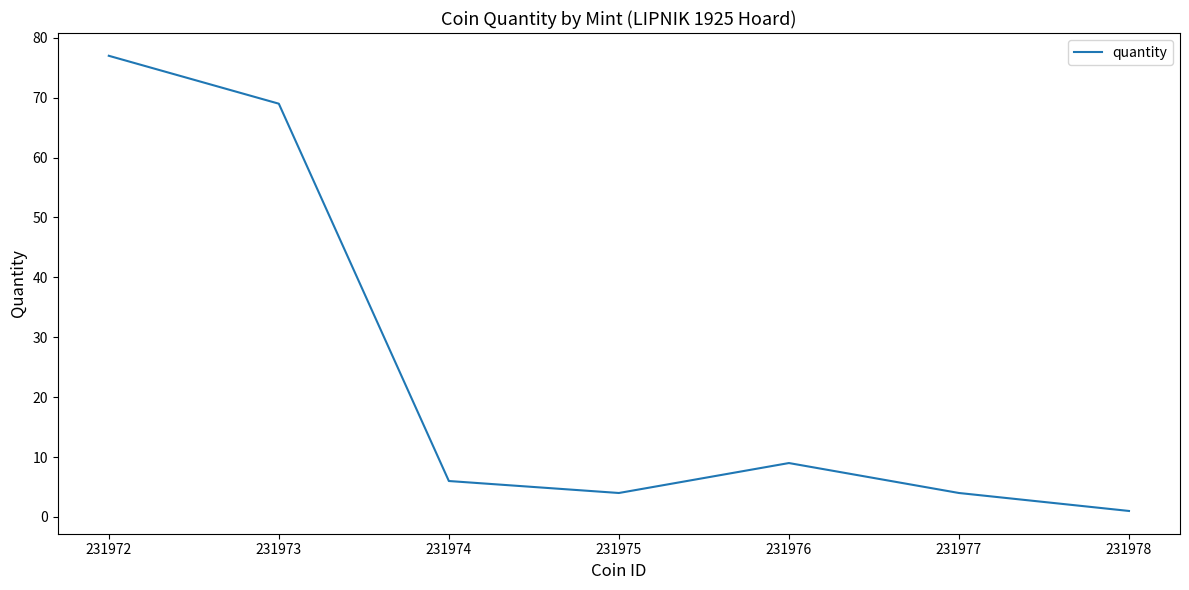

What is the smallest value displayed?

1